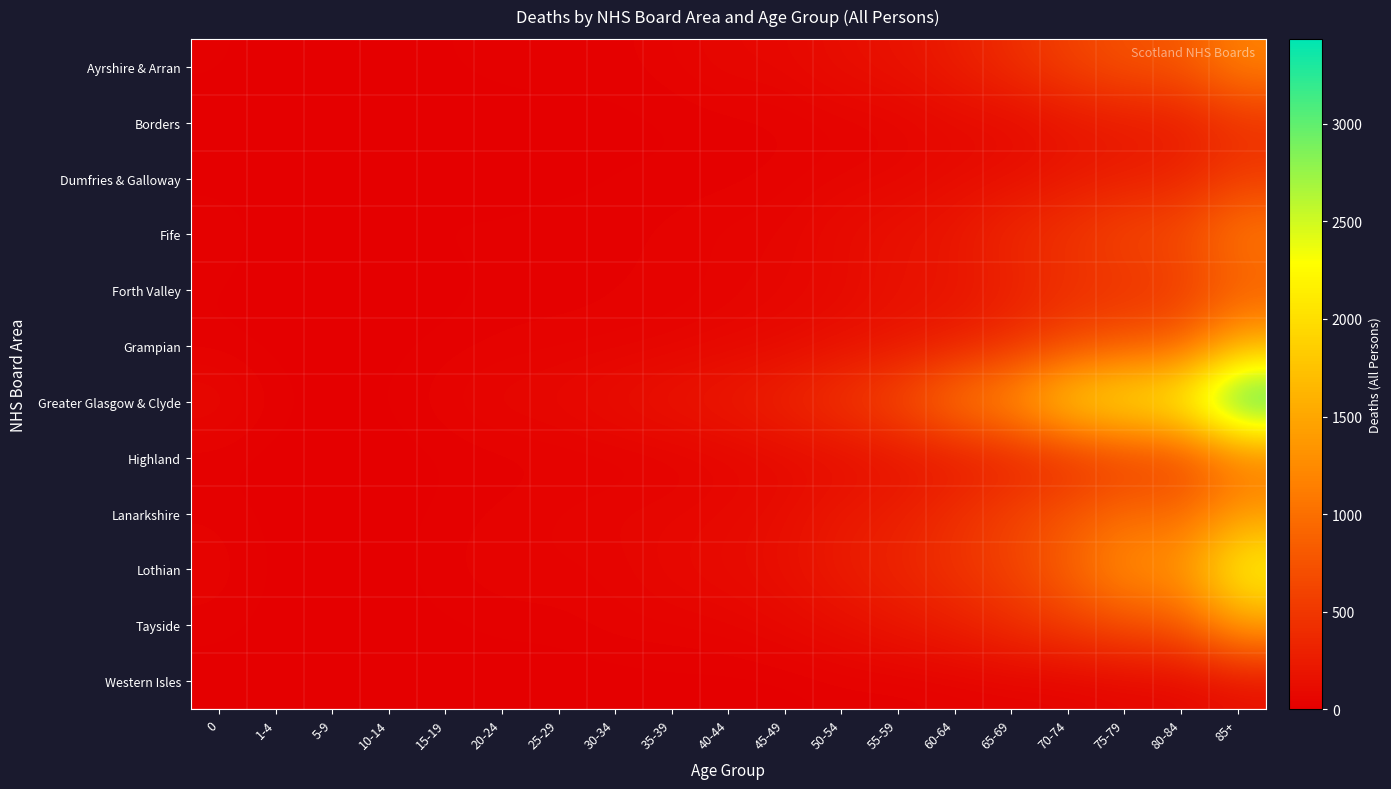

Which label corresponds to the largest value in the chart?

85+